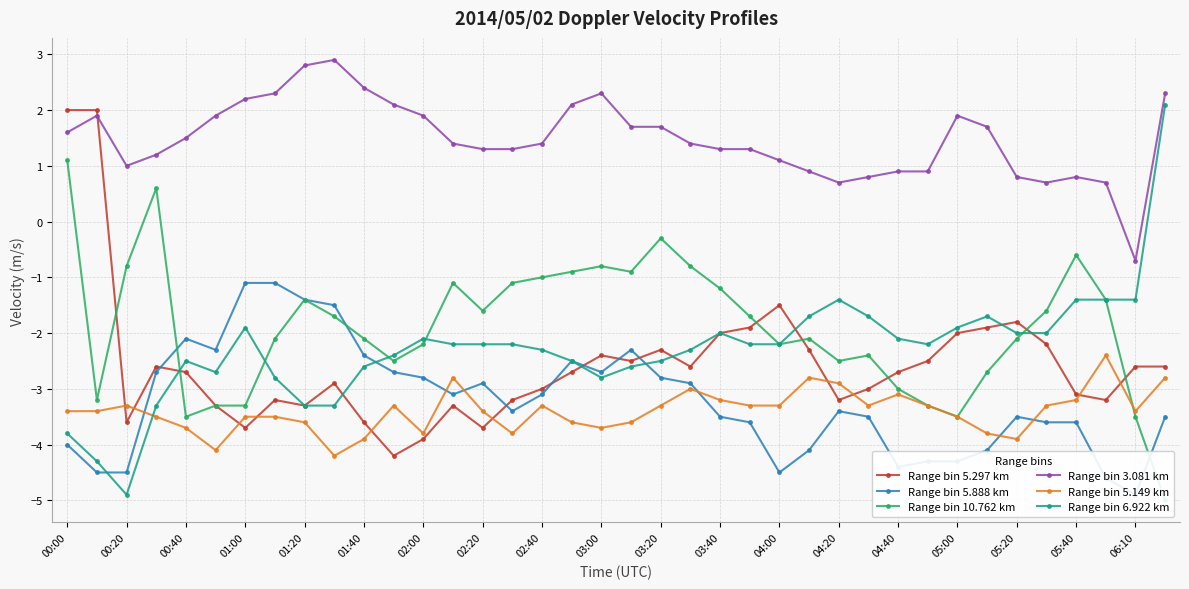

The value of Range bin 5.297 km at 02:00 is -3.9. True or false?

True